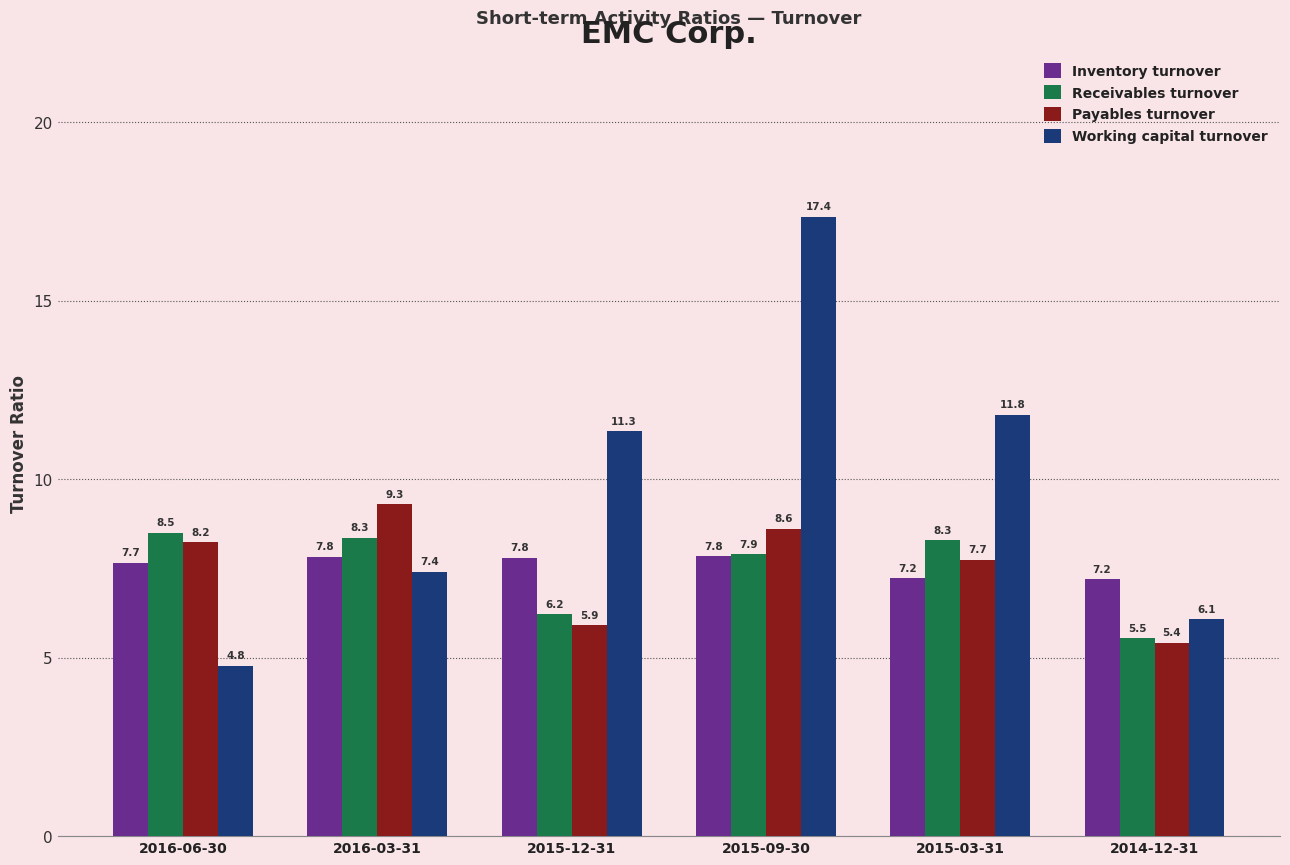

Where is Working capital turnover nearest to the value 11?

2015-12-31